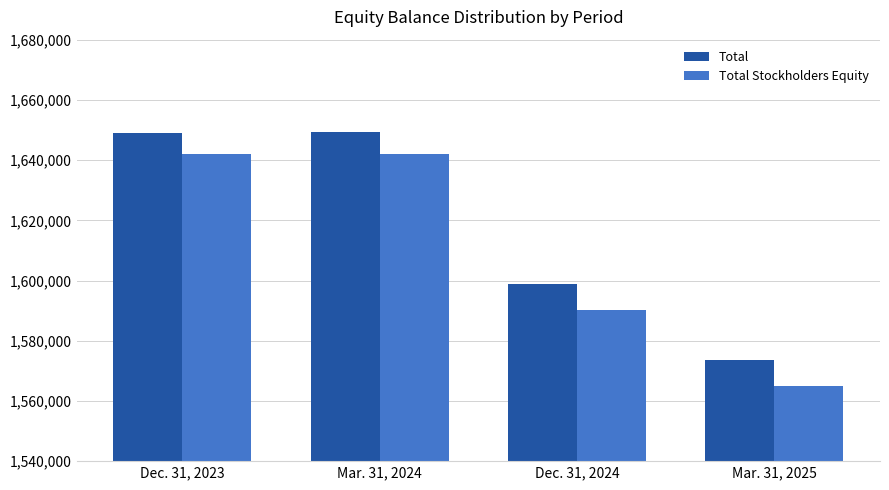

How many data points in Total Stockholders Equity are less than 1641898?

2